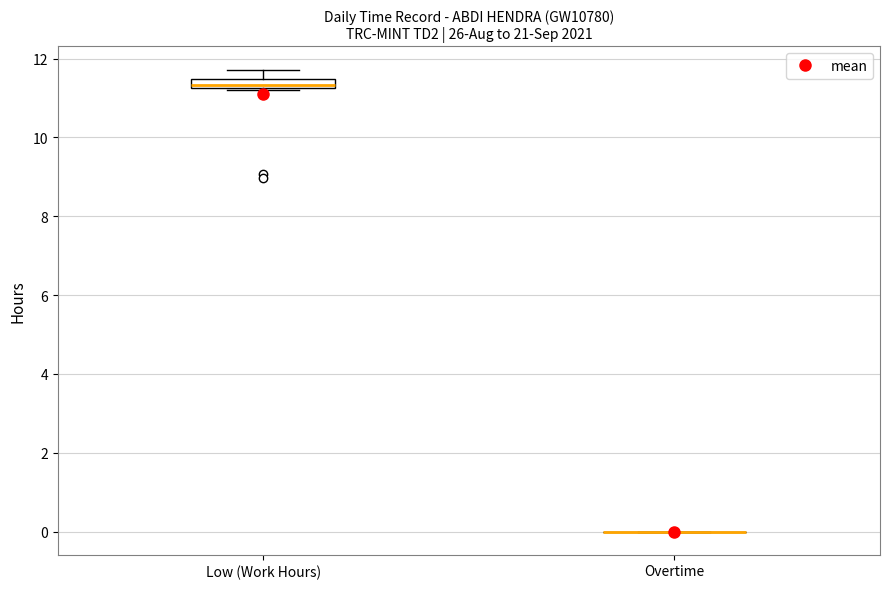

Which box is the tallest, from its lower edge to its upper edge?

Low (Work Hours)